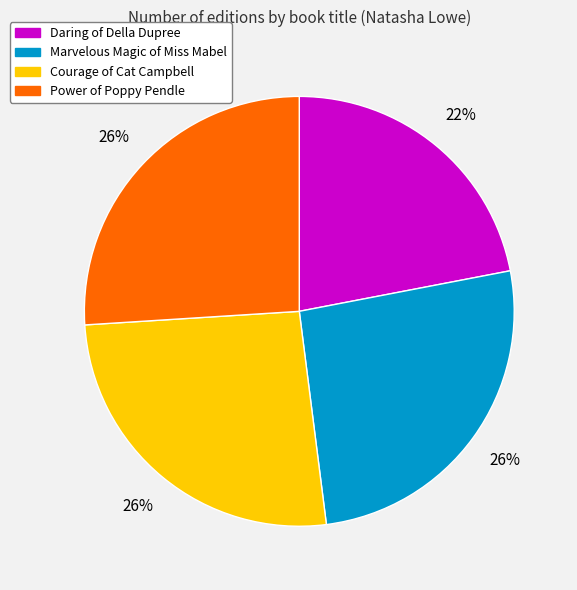

Is it true that Marvelous Magic of Miss Mabel is 38% of the pie?

False